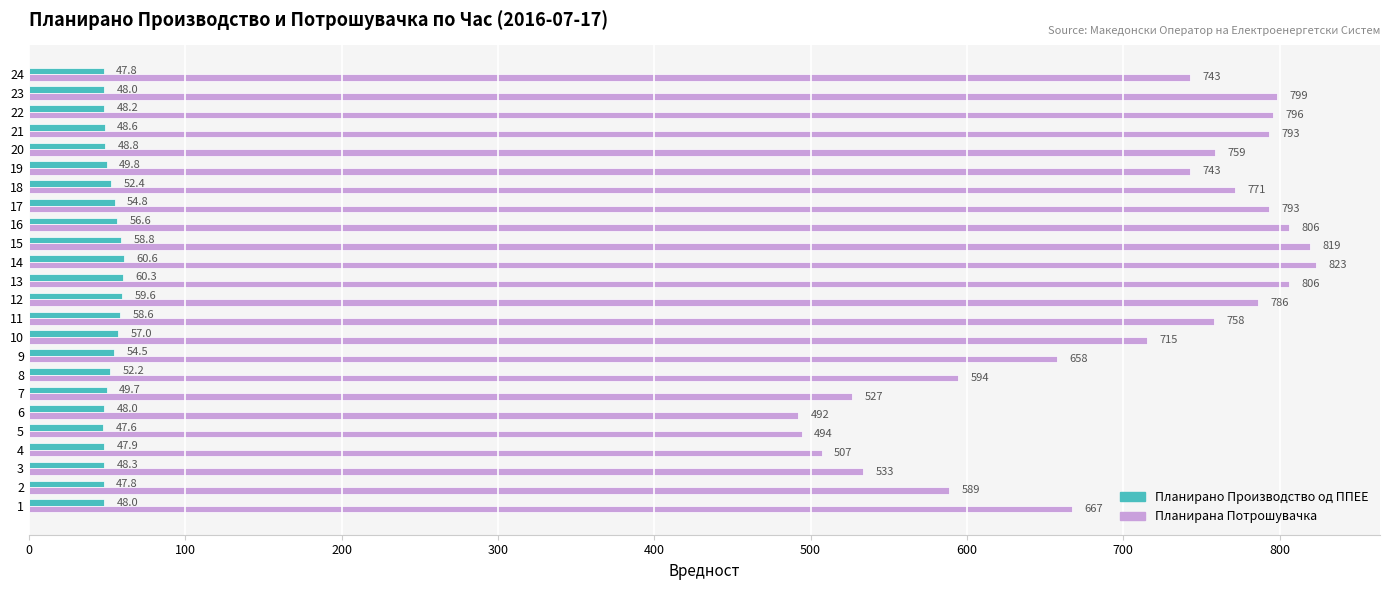

True or false: Планирана Потрошувачка has a value of 366.1 at 17.

False